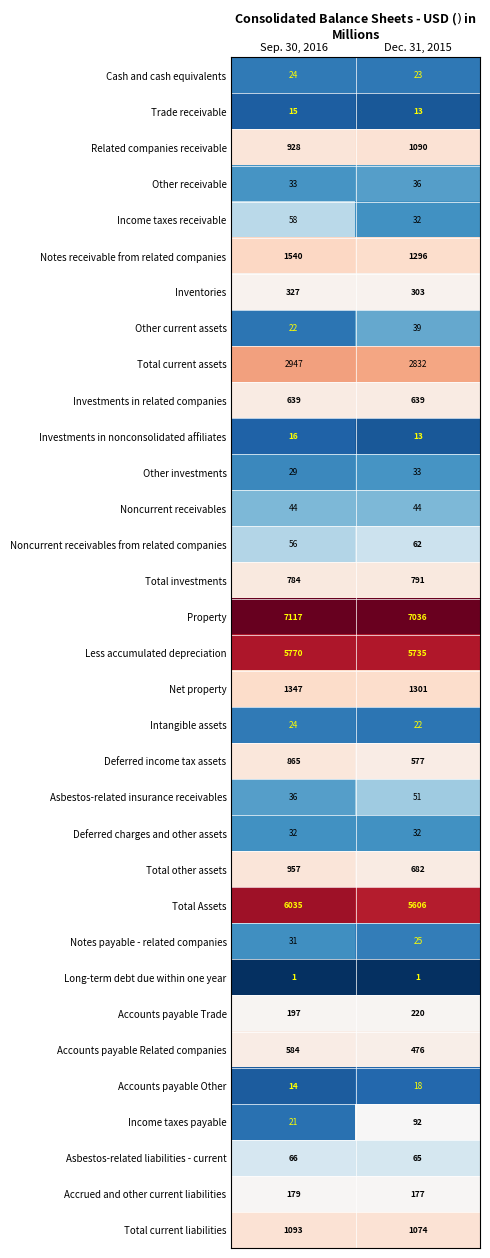

Read the Inventories value at Dec. 31, 2015.

303